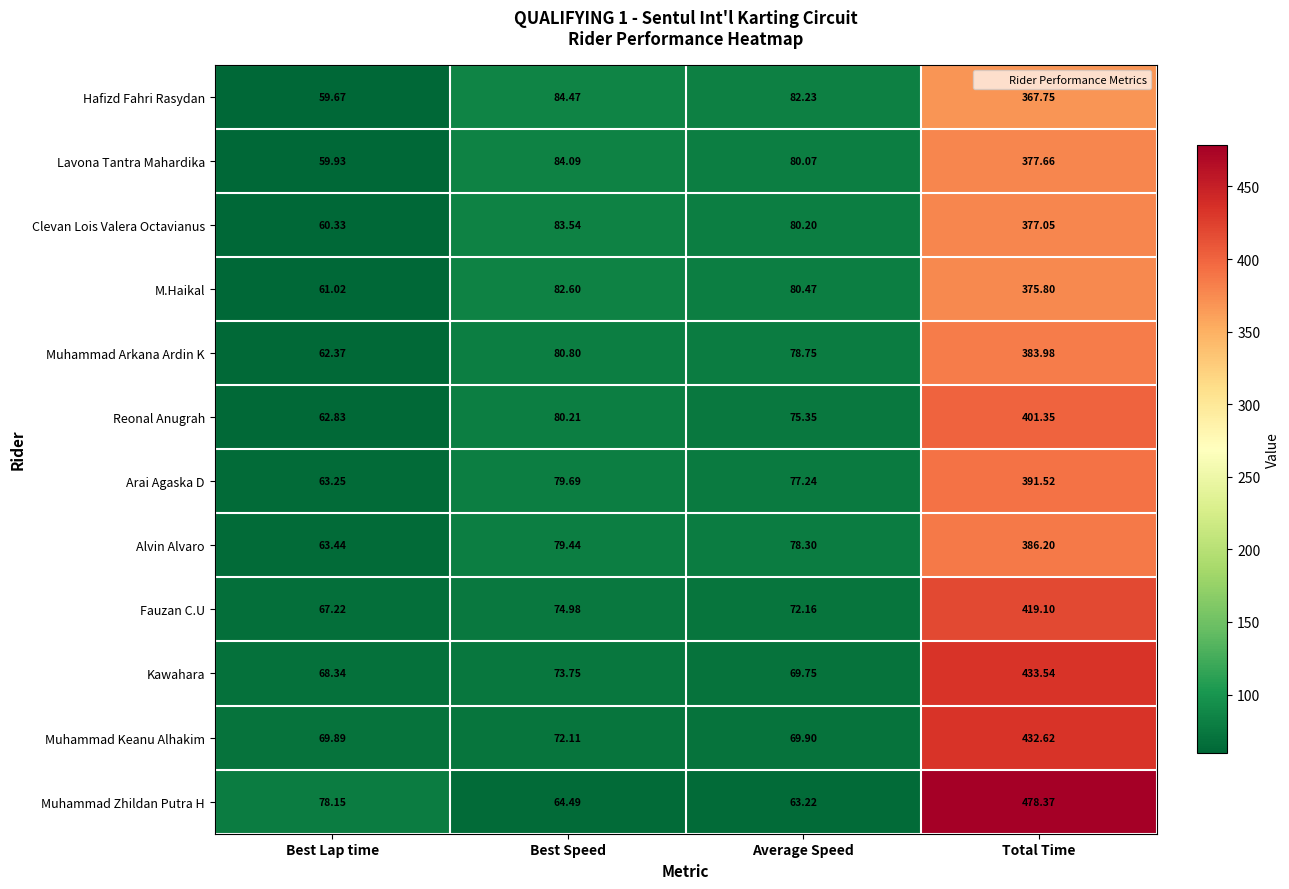

Between Best Lap time and Average Speed, which series saw the biggest shift?

Hafizd Fahri Rasydan